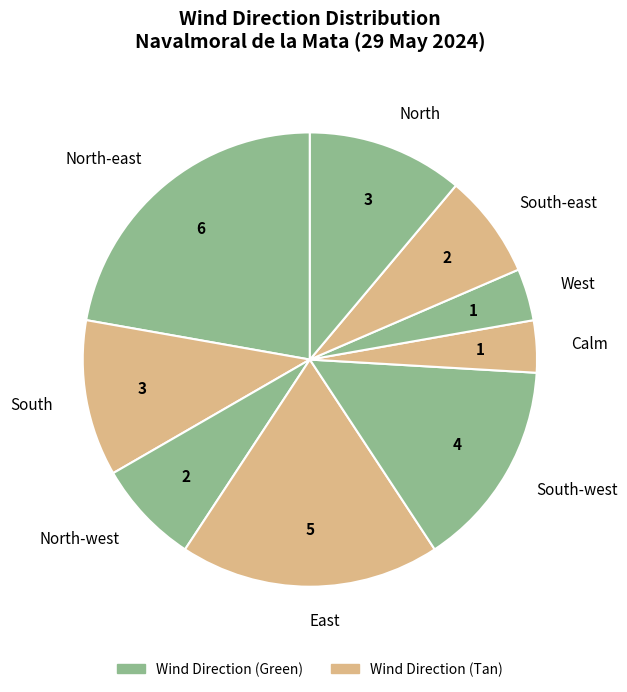

Count the number of slices in the pie.

9